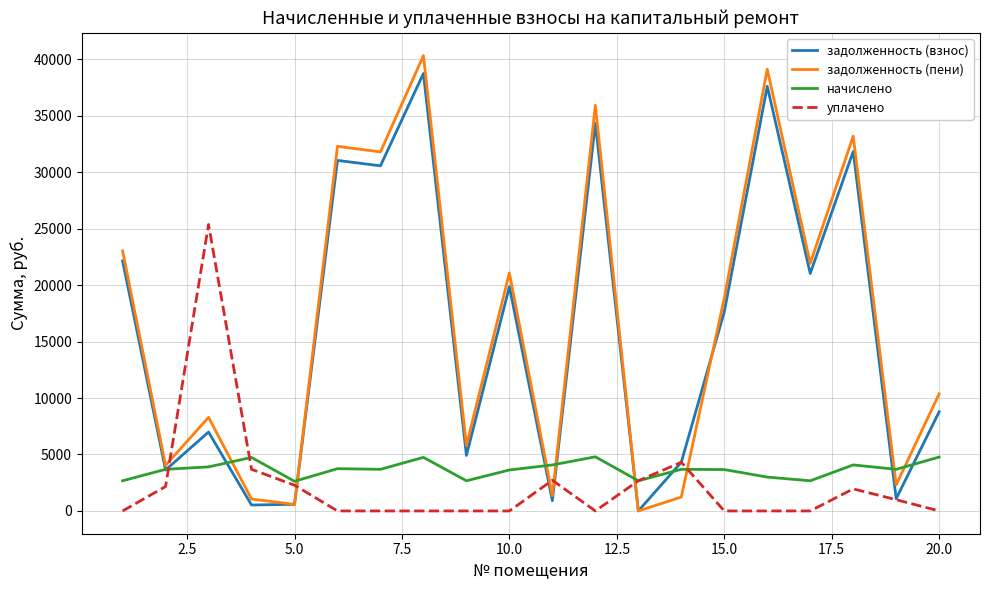

Which series ends up on top after the final intersection of уплачено and задолженность (пени)?

задолженность (пени)